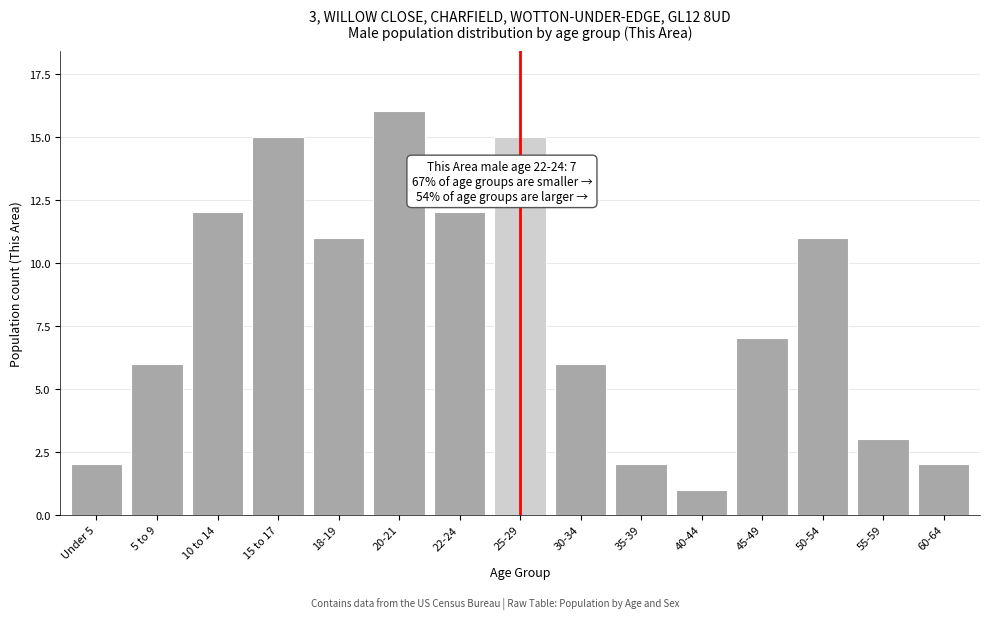

Reading right to left, list all the values displayed in this chart.

60-64=2	55-59=3	50-54=11	45-49=7	40-44=1	35-39=2	30-34=6	25-29=15	22-24=12	20-21=16	18-19=11	15 to 17=15	10 to 14=12	5 to 9=6	Under 5=2